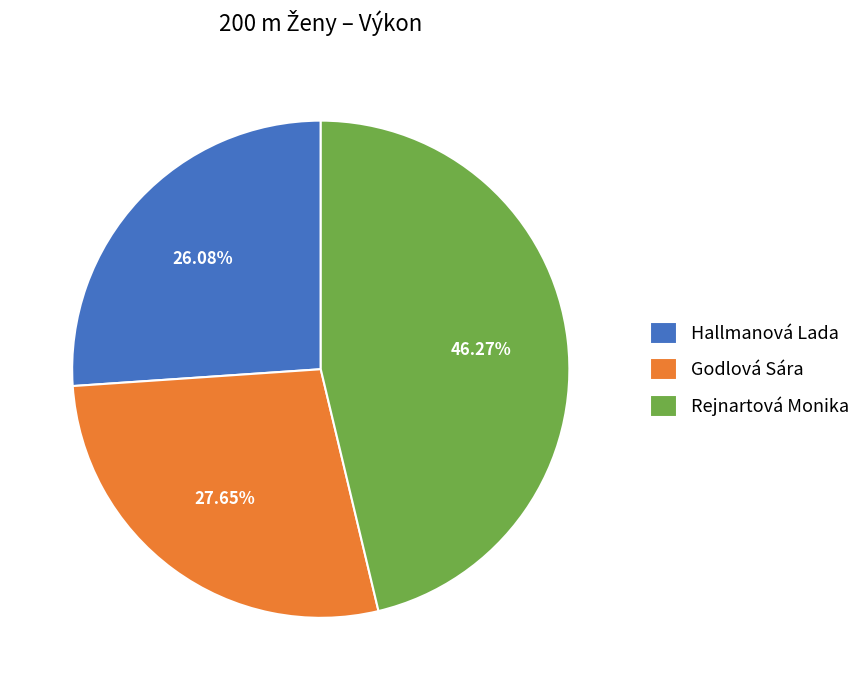

What is the largest slice in the pie chart?

Rejnartová Monika